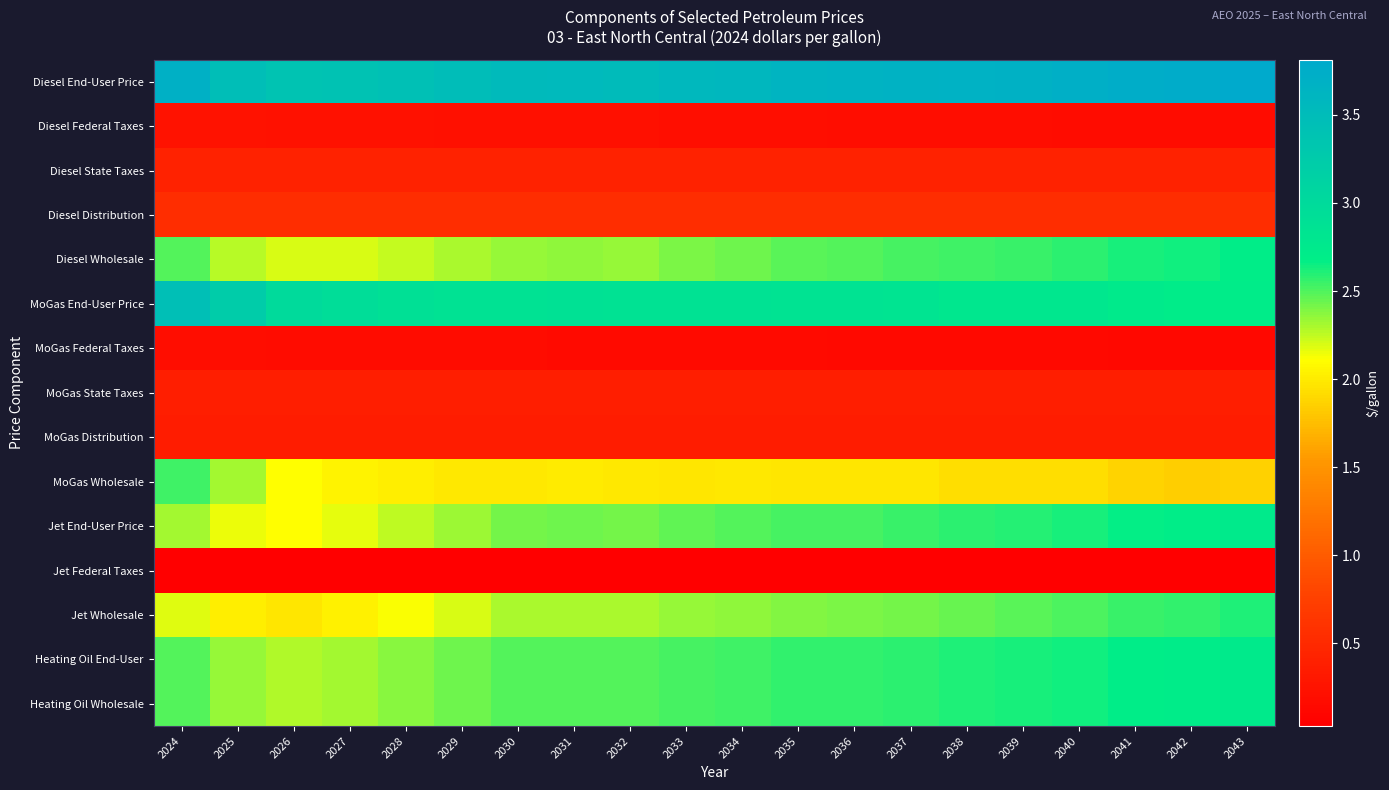

At which category does the chart reach its minimum across all series?

2043